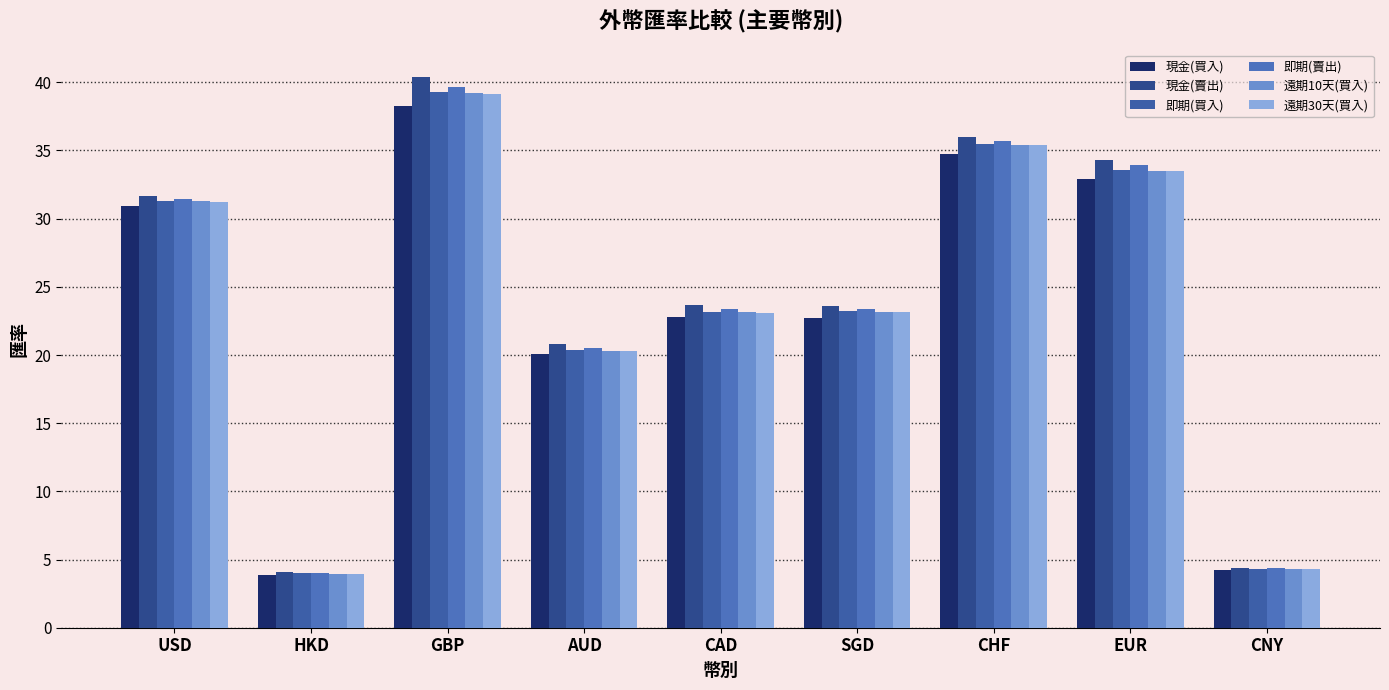

What is the sum of all 遠期10天(買入) values?

214.4